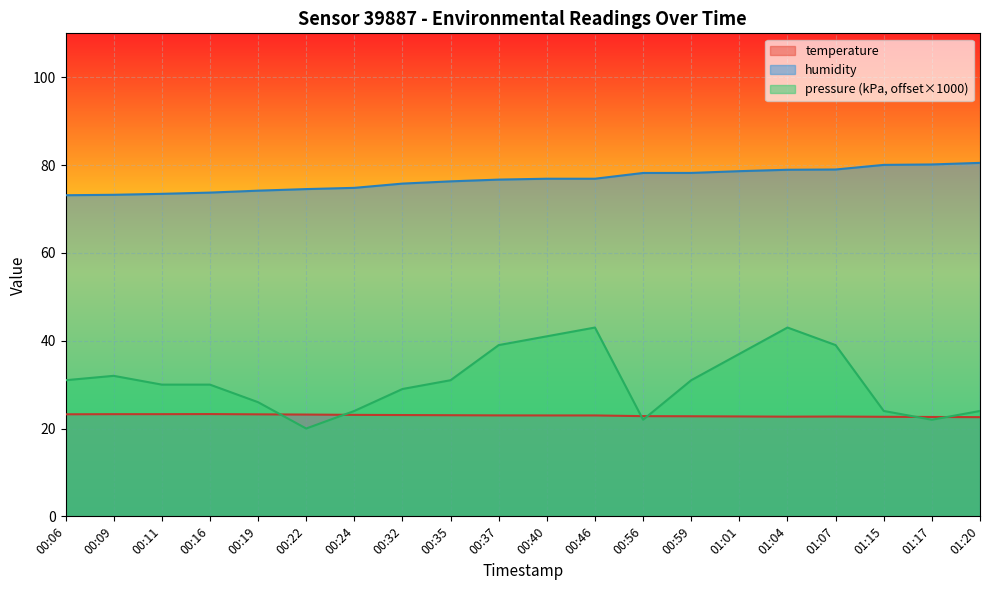

Count the number of data series in this chart.

3